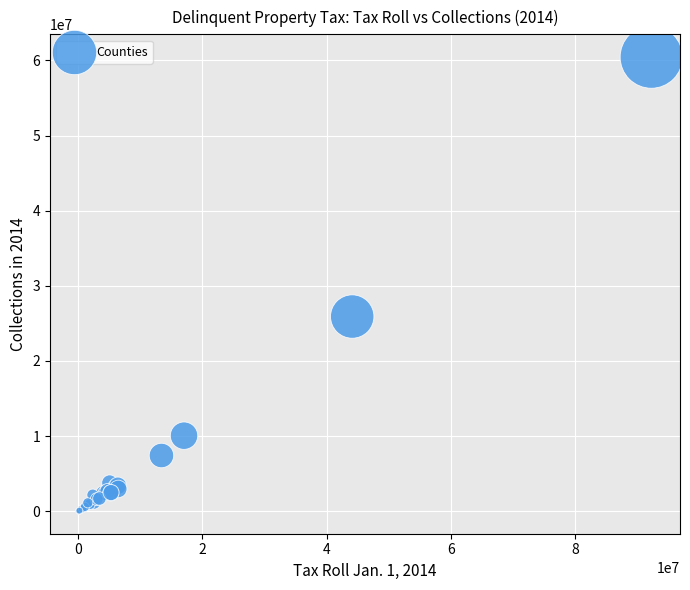

What Y value in the scatter plot is closest to 30237621?

25911236.0